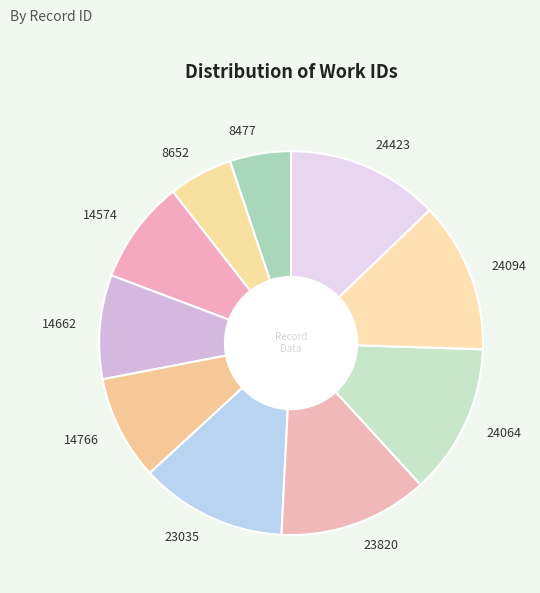

Is it true that 24064 is 13% of the pie?

True